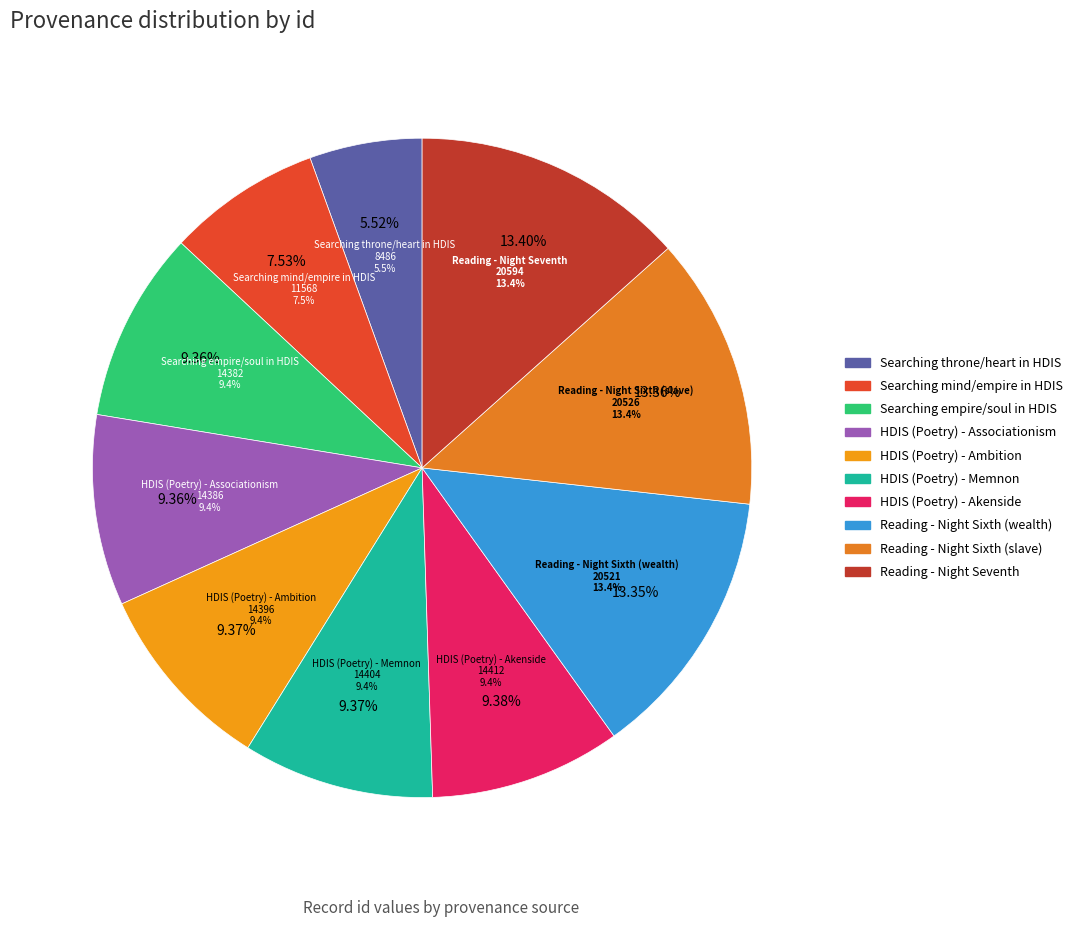

How many segments does this pie chart have?

10